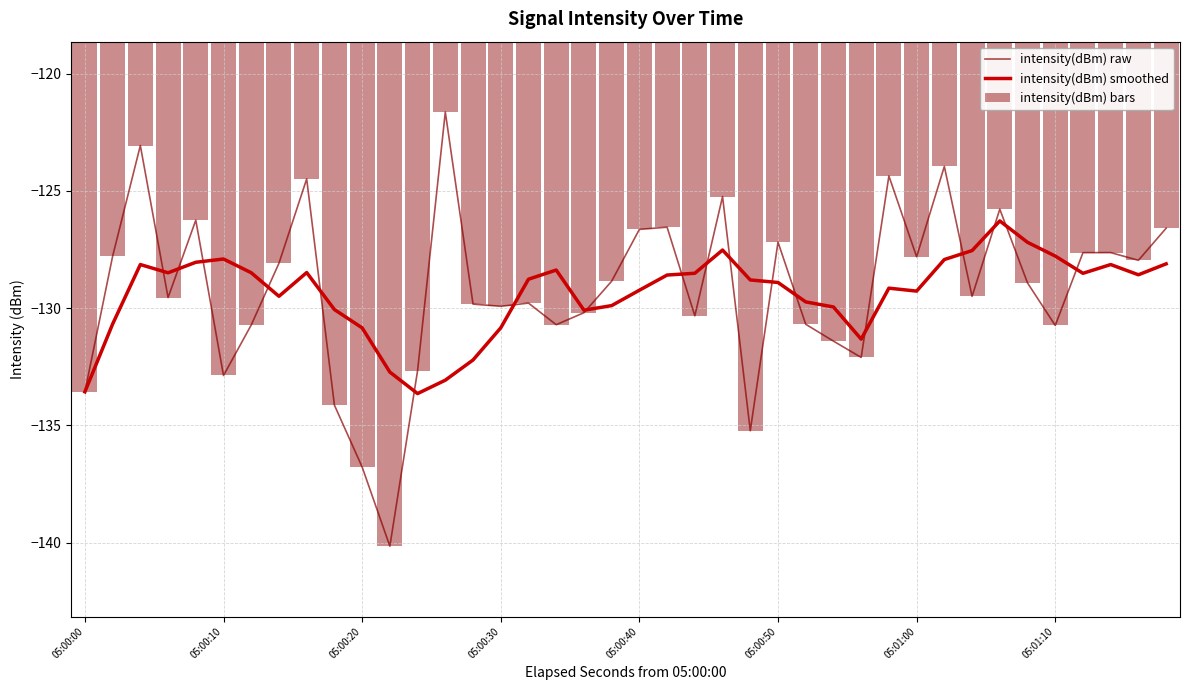

Does the chart contain any negative values?

Yes